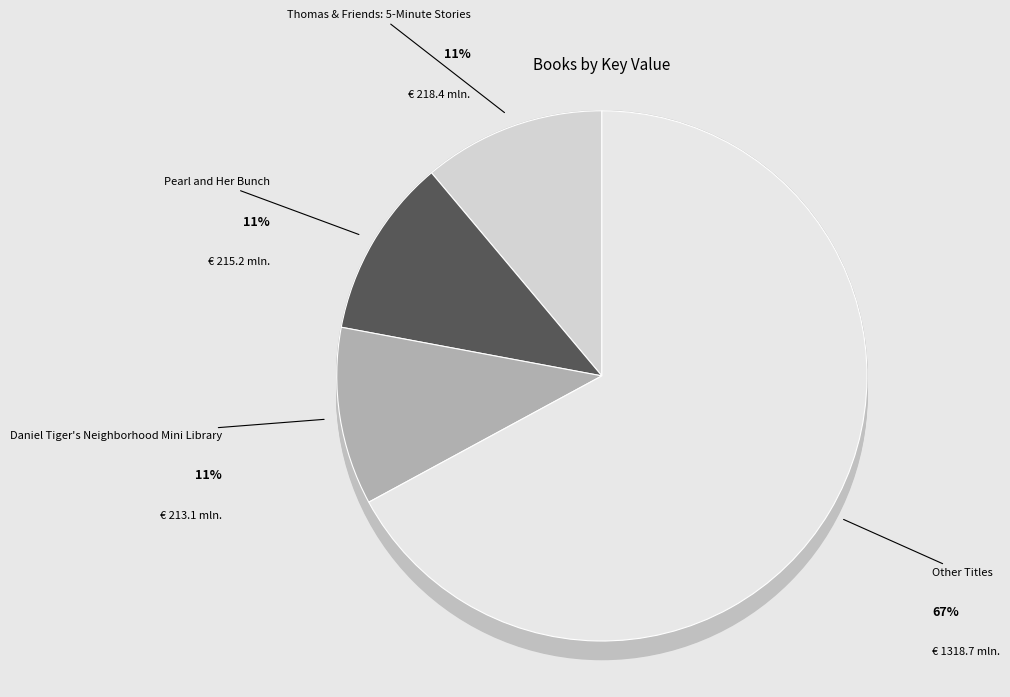

Is there any slice that represents more than half of the pie?

No